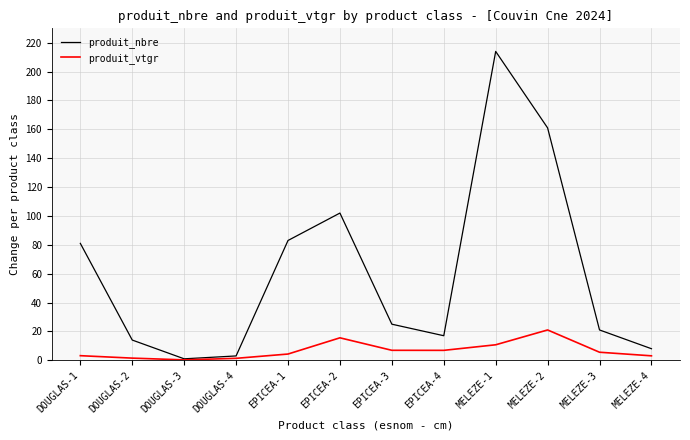

At which category is the sum across all series the highest?

MELEZE-1